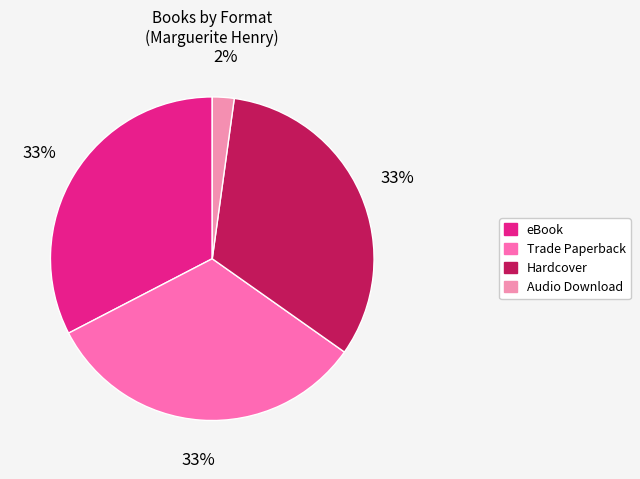

How many segments does this pie chart have?

4